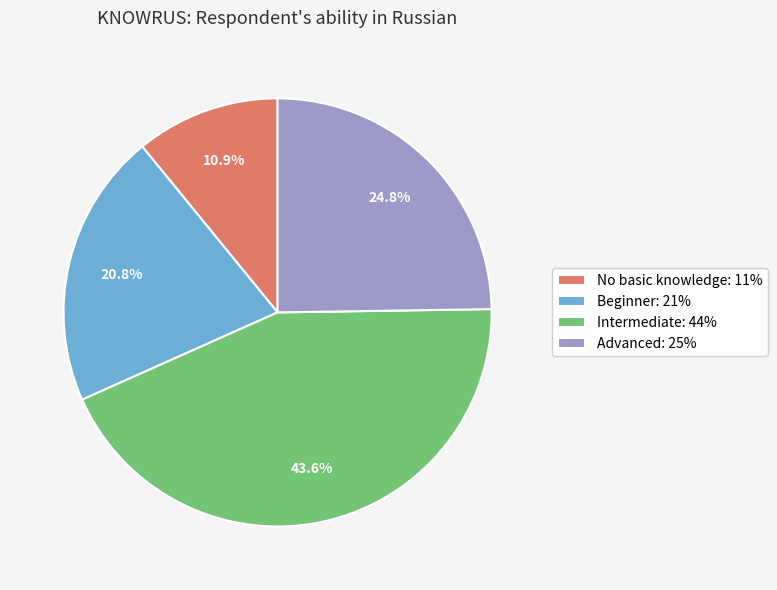

Rank the categories by value from highest to lowest.

Intermediate, Advanced, Beginner, No basic knowledge